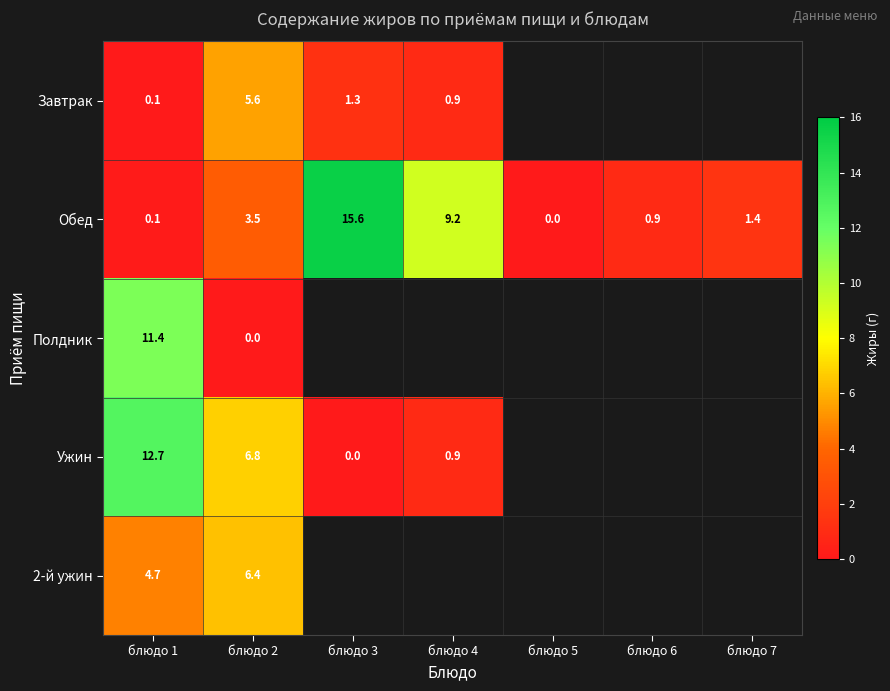

Is it true that Завтрак equals 1.3 at блюдо 3?

True